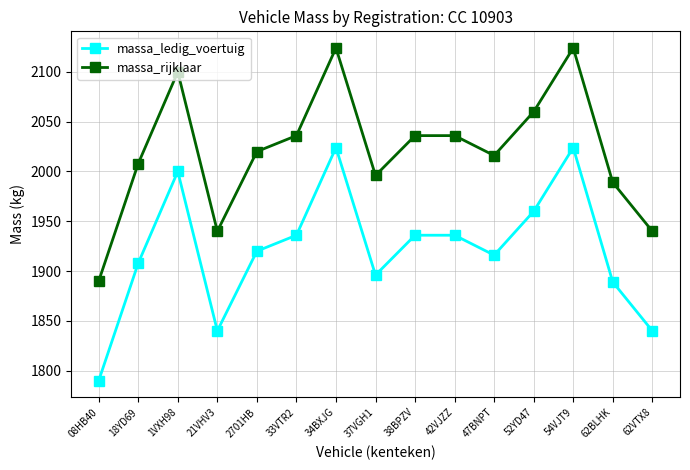

What is the spread (max minus min) of values at 62VTX8?

100